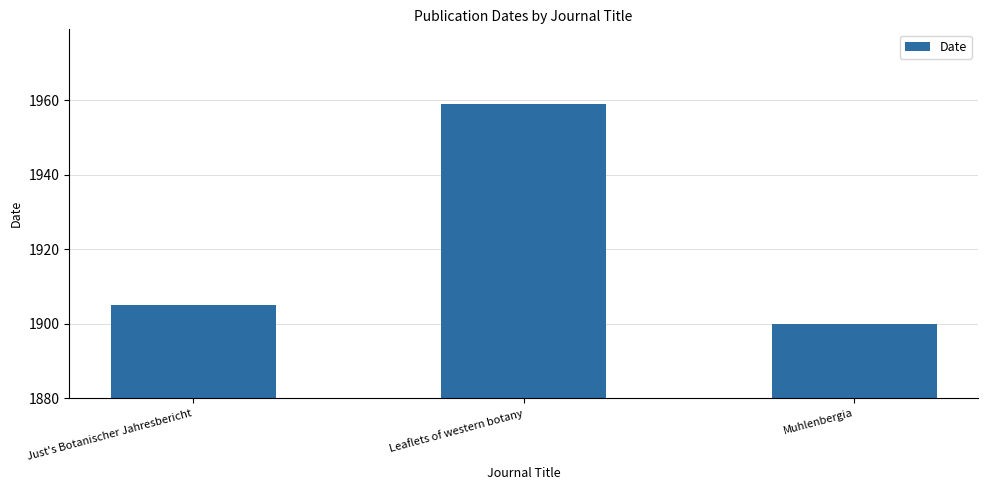

What is the value of the 3rd bar from the left?

1900